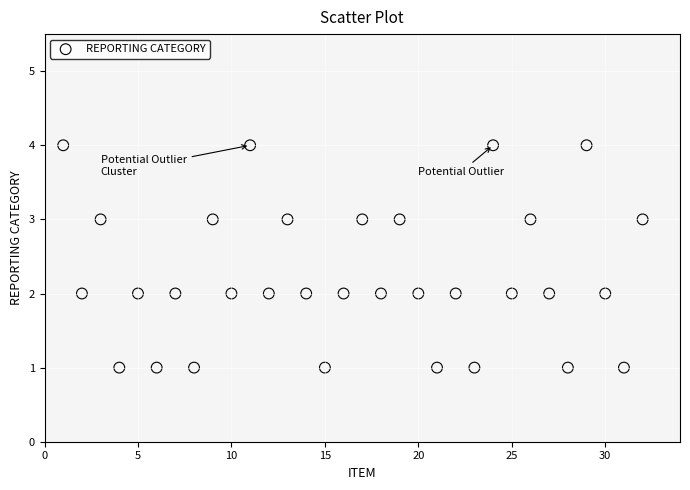

What is the range of Y values (max minus min)?

3